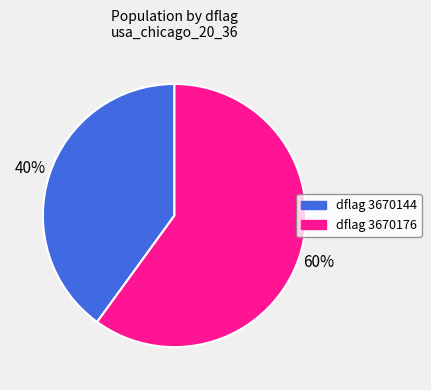

To the nearest percent, what is the difference between the largest and smallest slice percentages?

20%